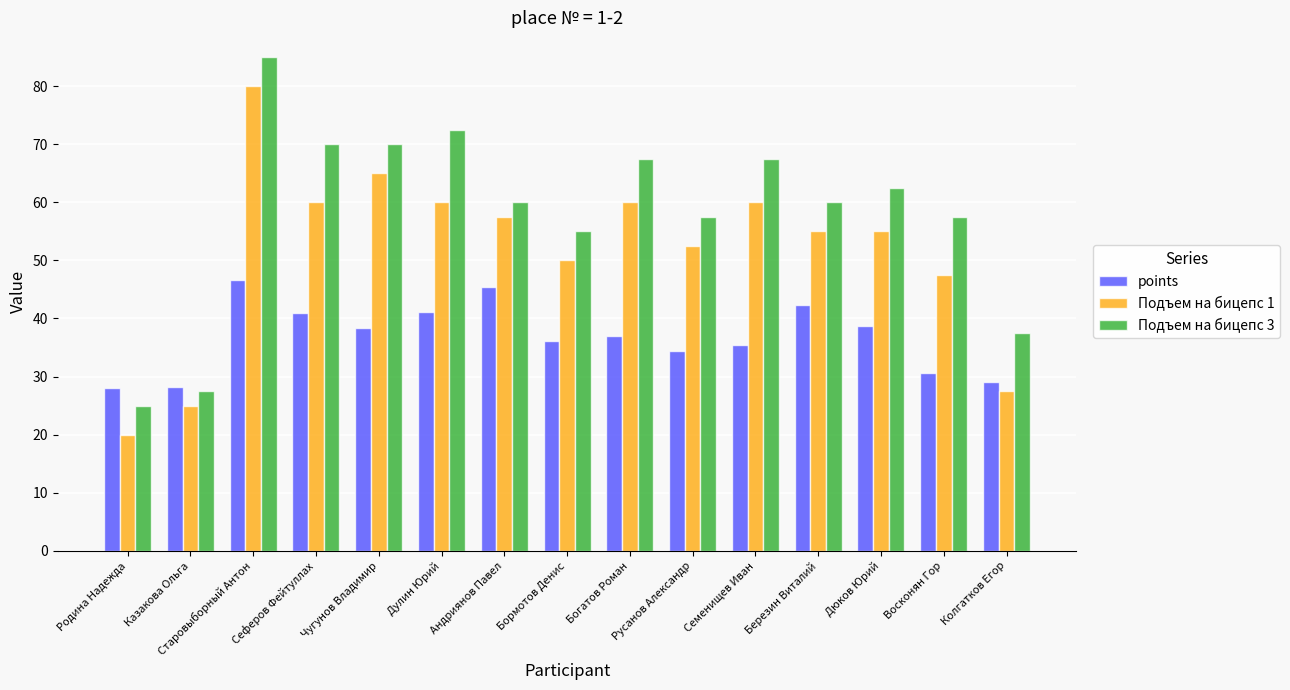

What is the minimum value shown in the chart?

20.0